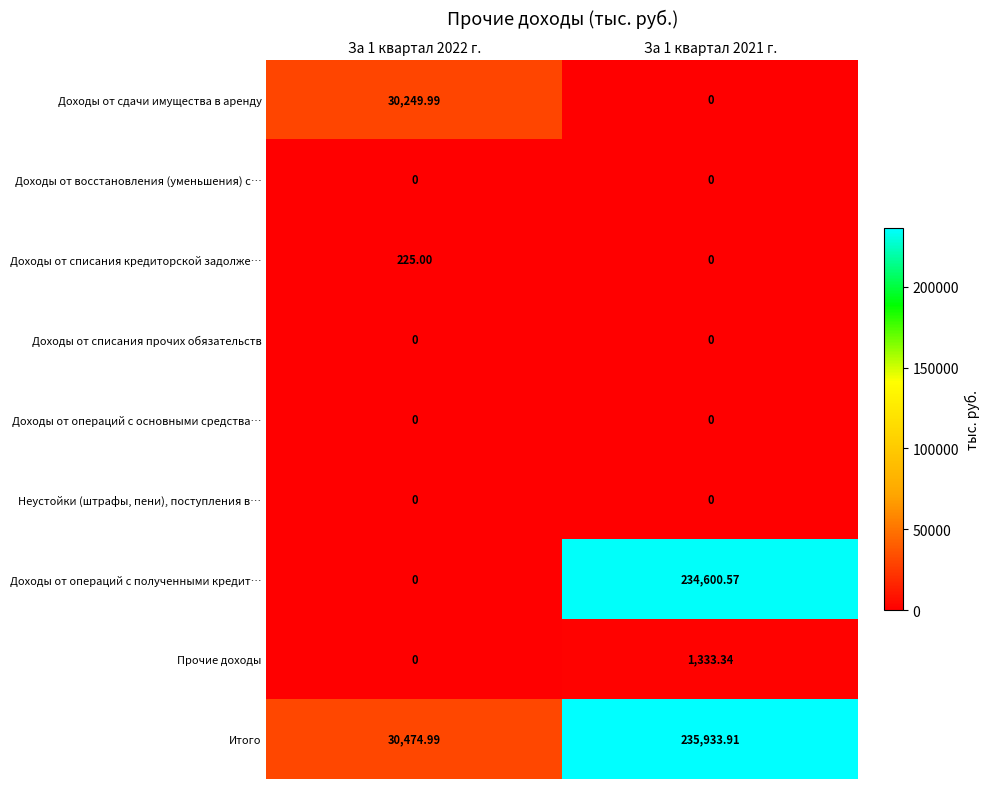

Which series changed the most between За 1 квартал 2022 г. and За 1 квартал 2021 г.?

Доходы от операций с полученными кредит…